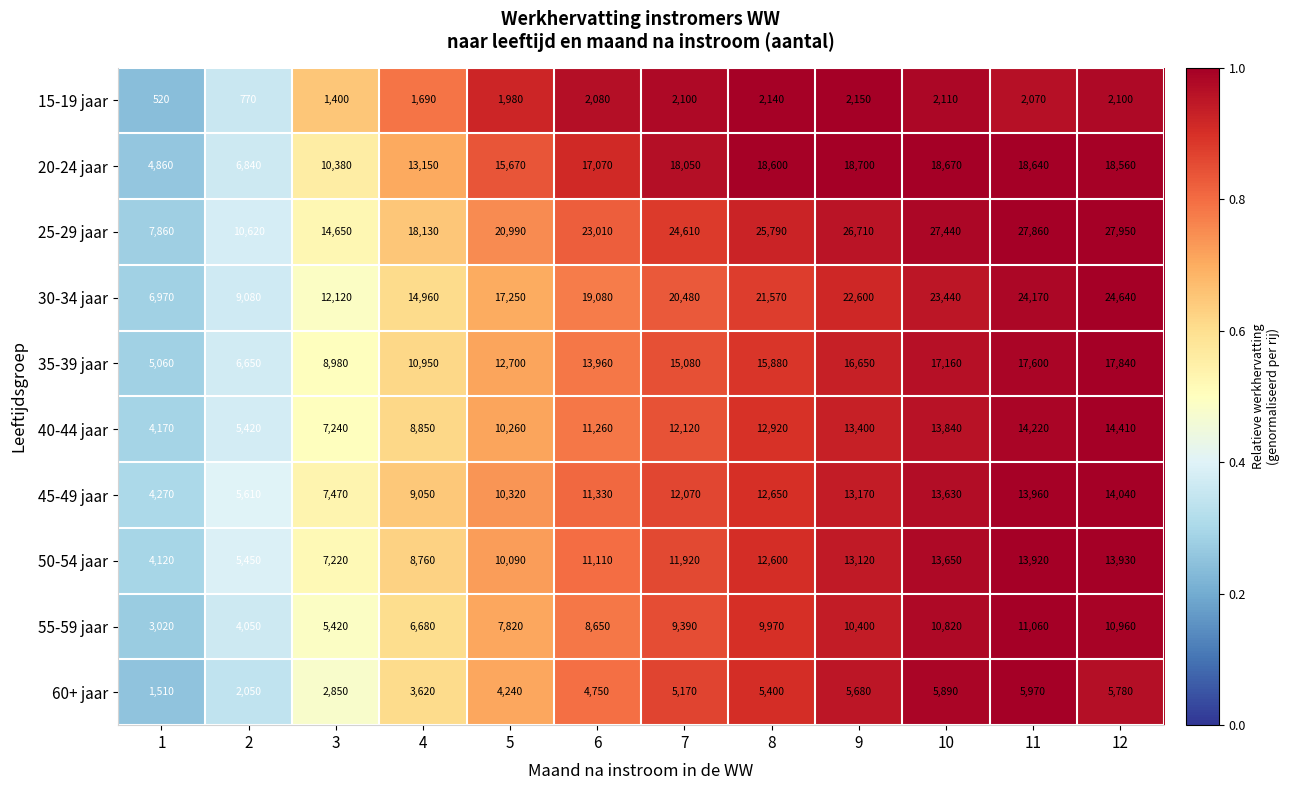

Is it true that 60+ jaar equals 5993 at 4?

False